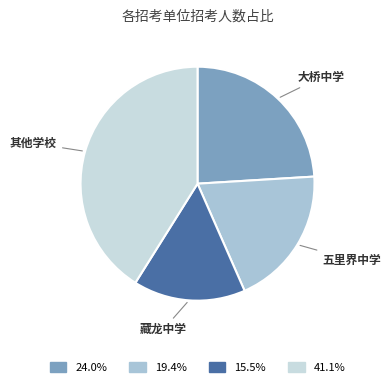

Does any single category account for the majority?

No